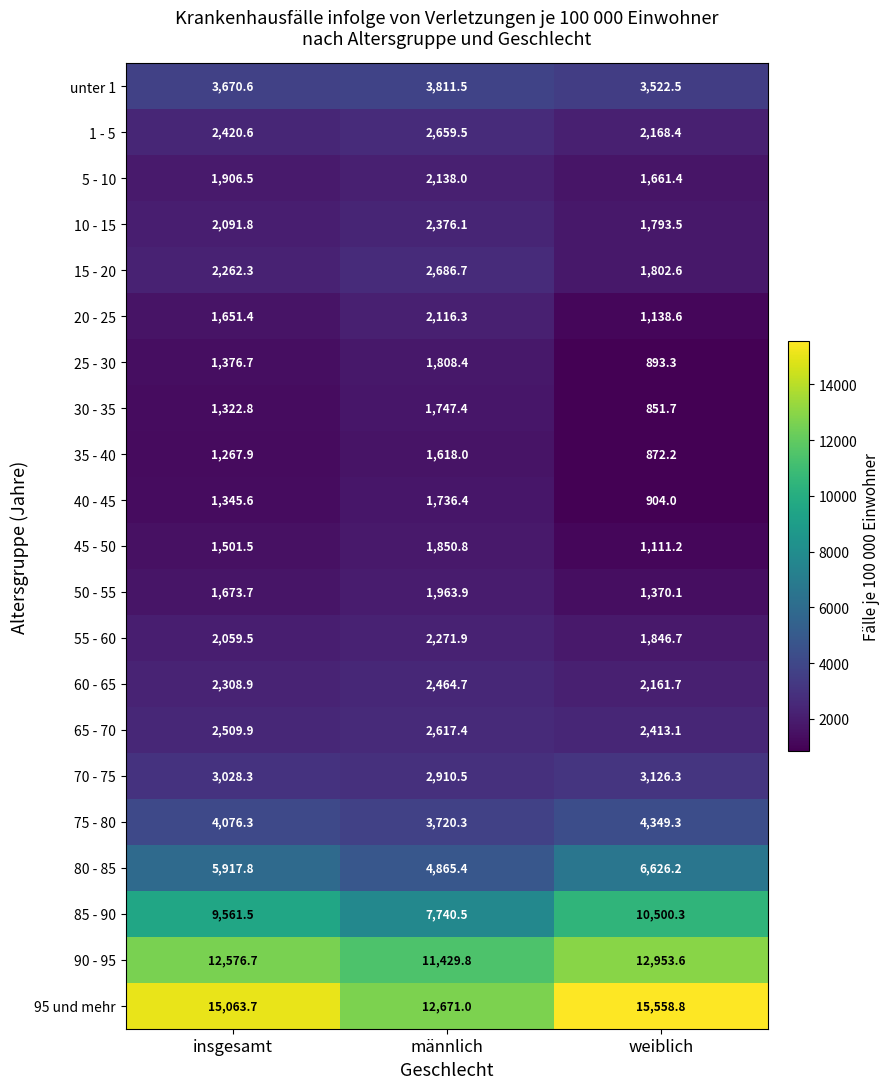

At which label does 95 und mehr first exceed 15063?

insgesamt